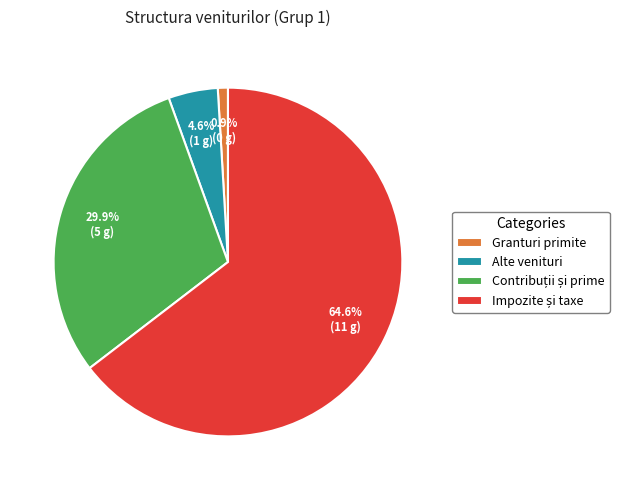

Is there a majority slice in this chart?

Yes